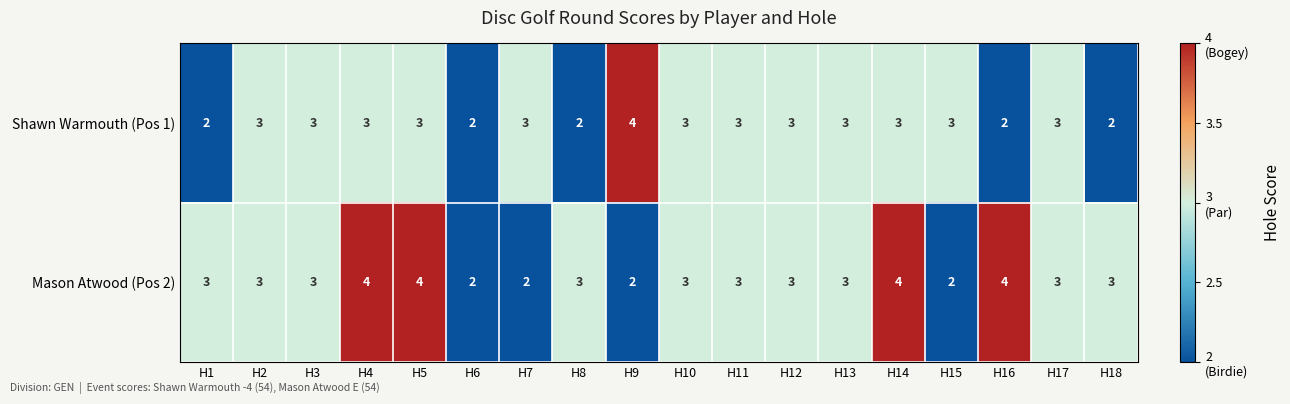

What is the average value of the Mason Atwood (Pos 2) series?

3